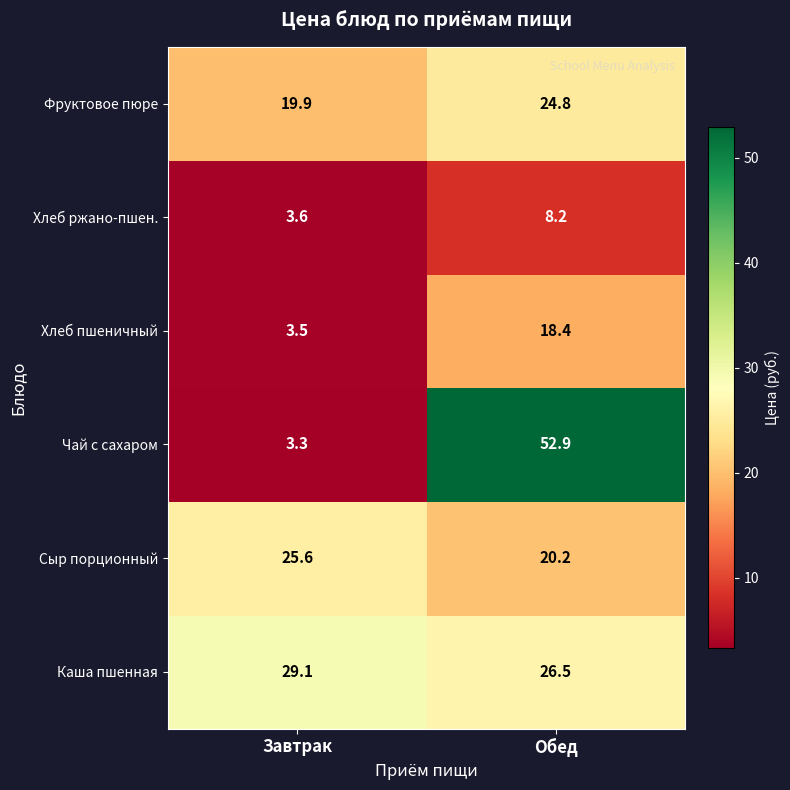

At Обед, list the series in order from smallest to largest.

Хлеб ржано-пшен., Хлеб пшеничный, Сыр порционный, Фруктовое пюре, Каша пшенная, Чай с сахаром